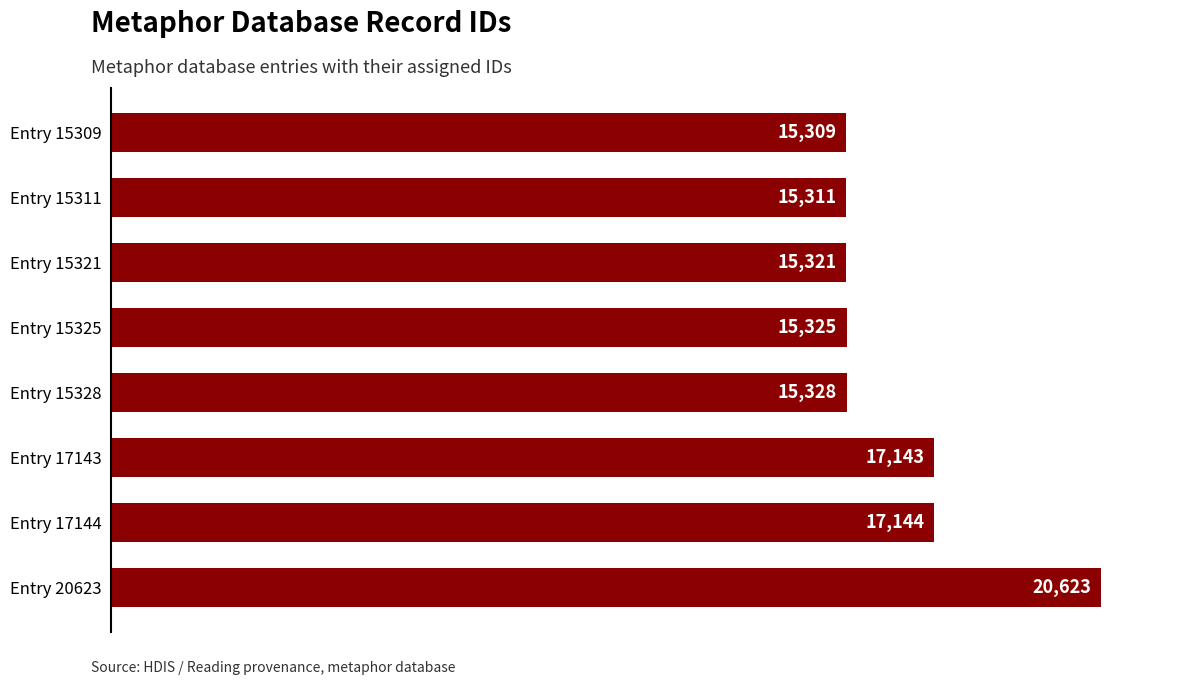

Approximately how many times larger is the value at Entry 20623 compared to Entry 15309?

1.3